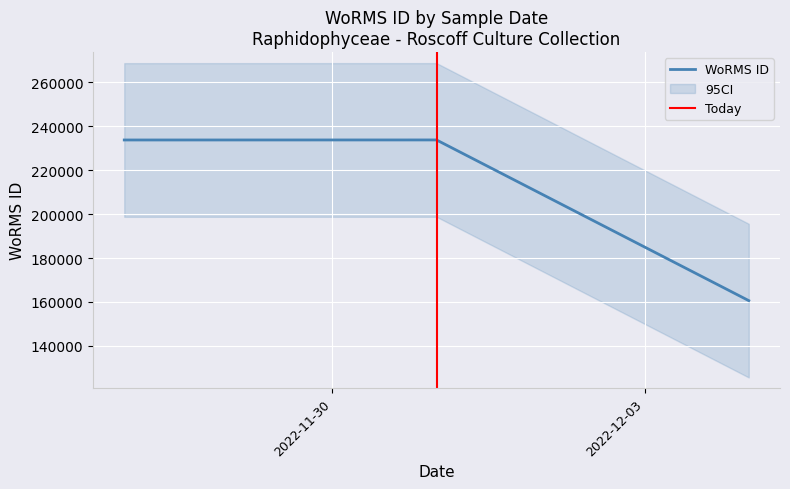

True or false: the data shows 325020 at 2022-12-01.

False